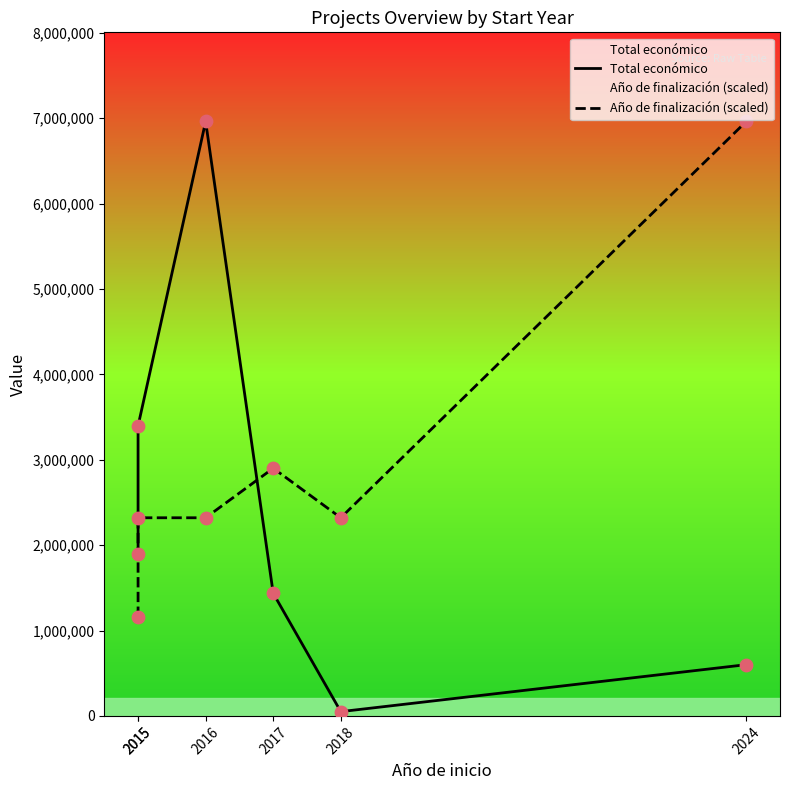

Is the value of Año de finalización (scaled) at 2015 greater than the value of Total económico at 2017?

No